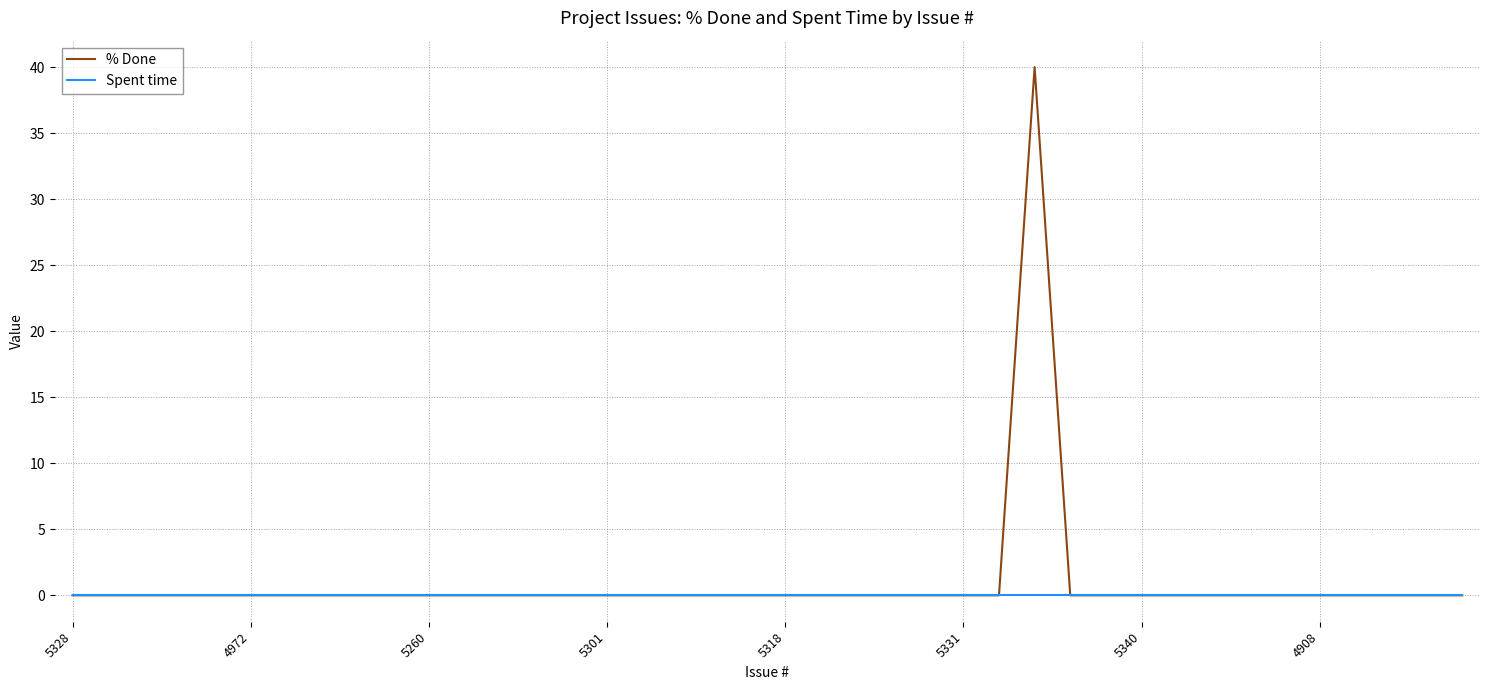

Which series has the largest range (max minus min)?

% Done